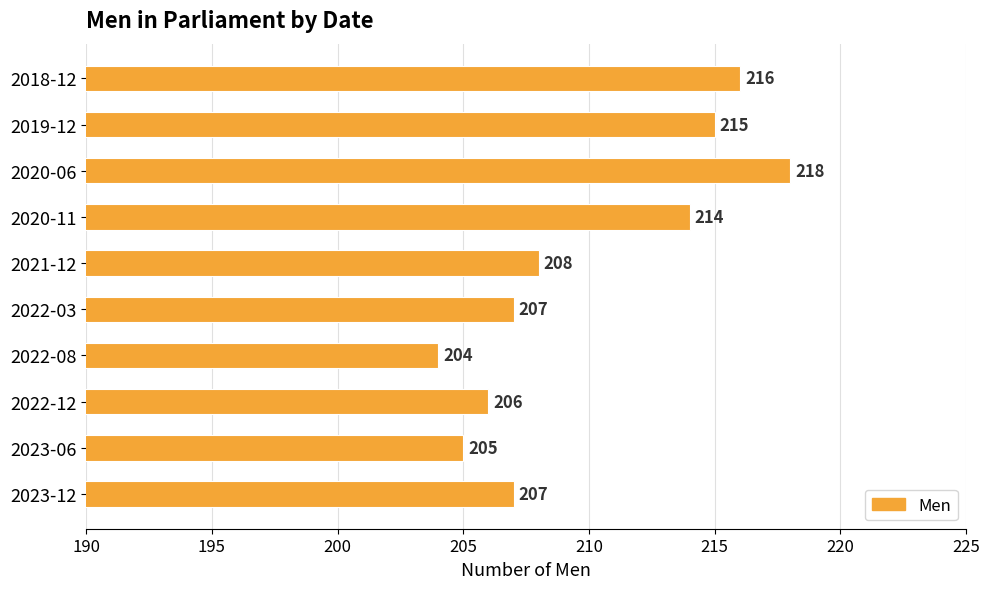

Reading bottom to top, what are all the values shown in this chart?

207	205	206	204	207	208	214	218	215	216